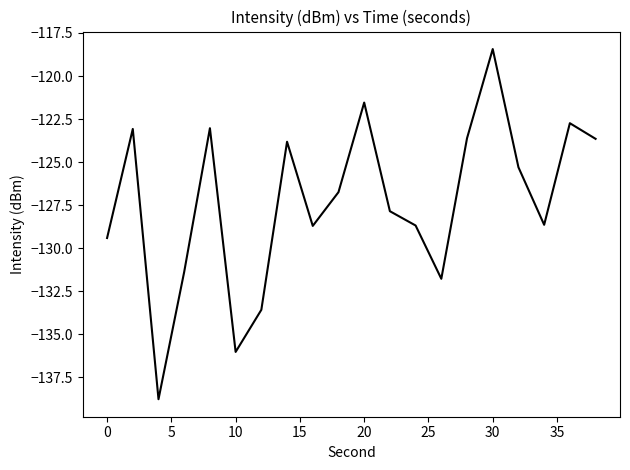

What is the minimum value shown in the chart?

-138.8